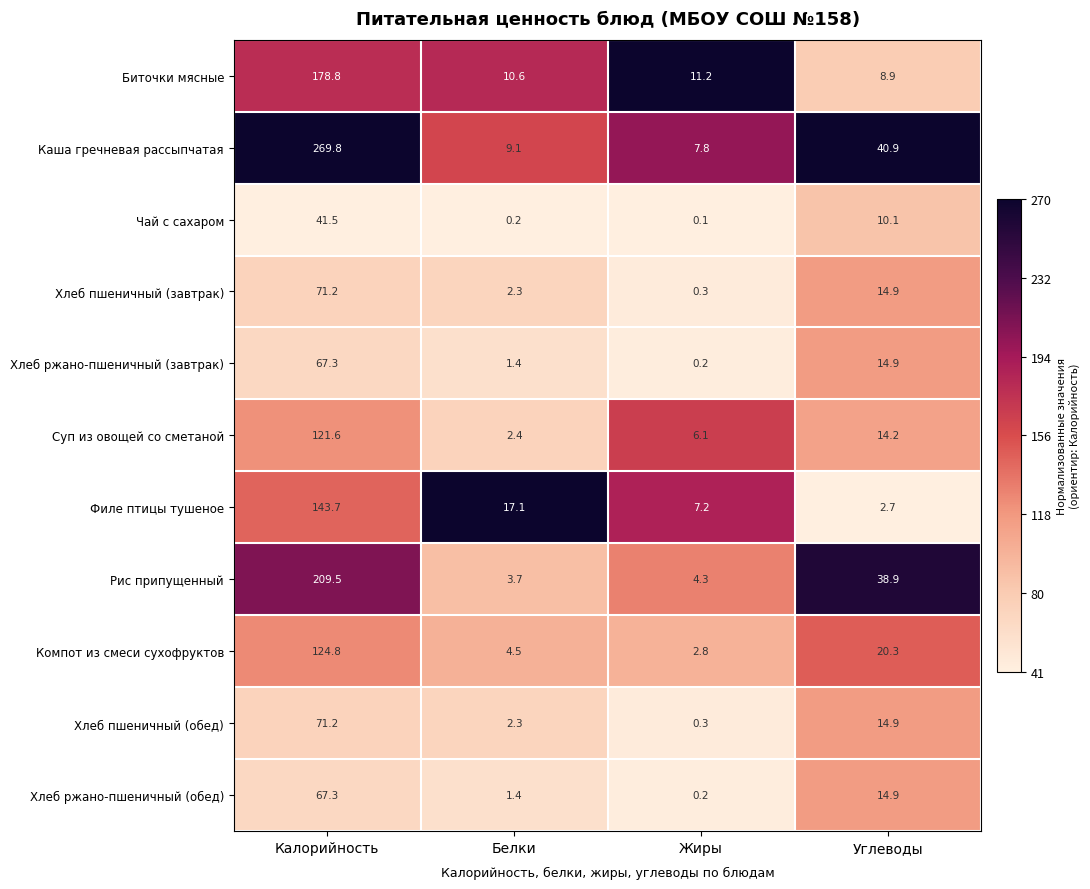

Which series has the largest total across all categories?

Каша гречневая рассыпчатая